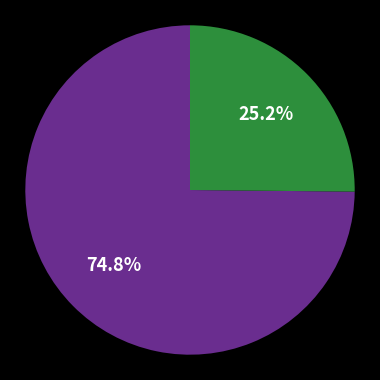

Is there any slice that represents more than half of the pie?

Yes